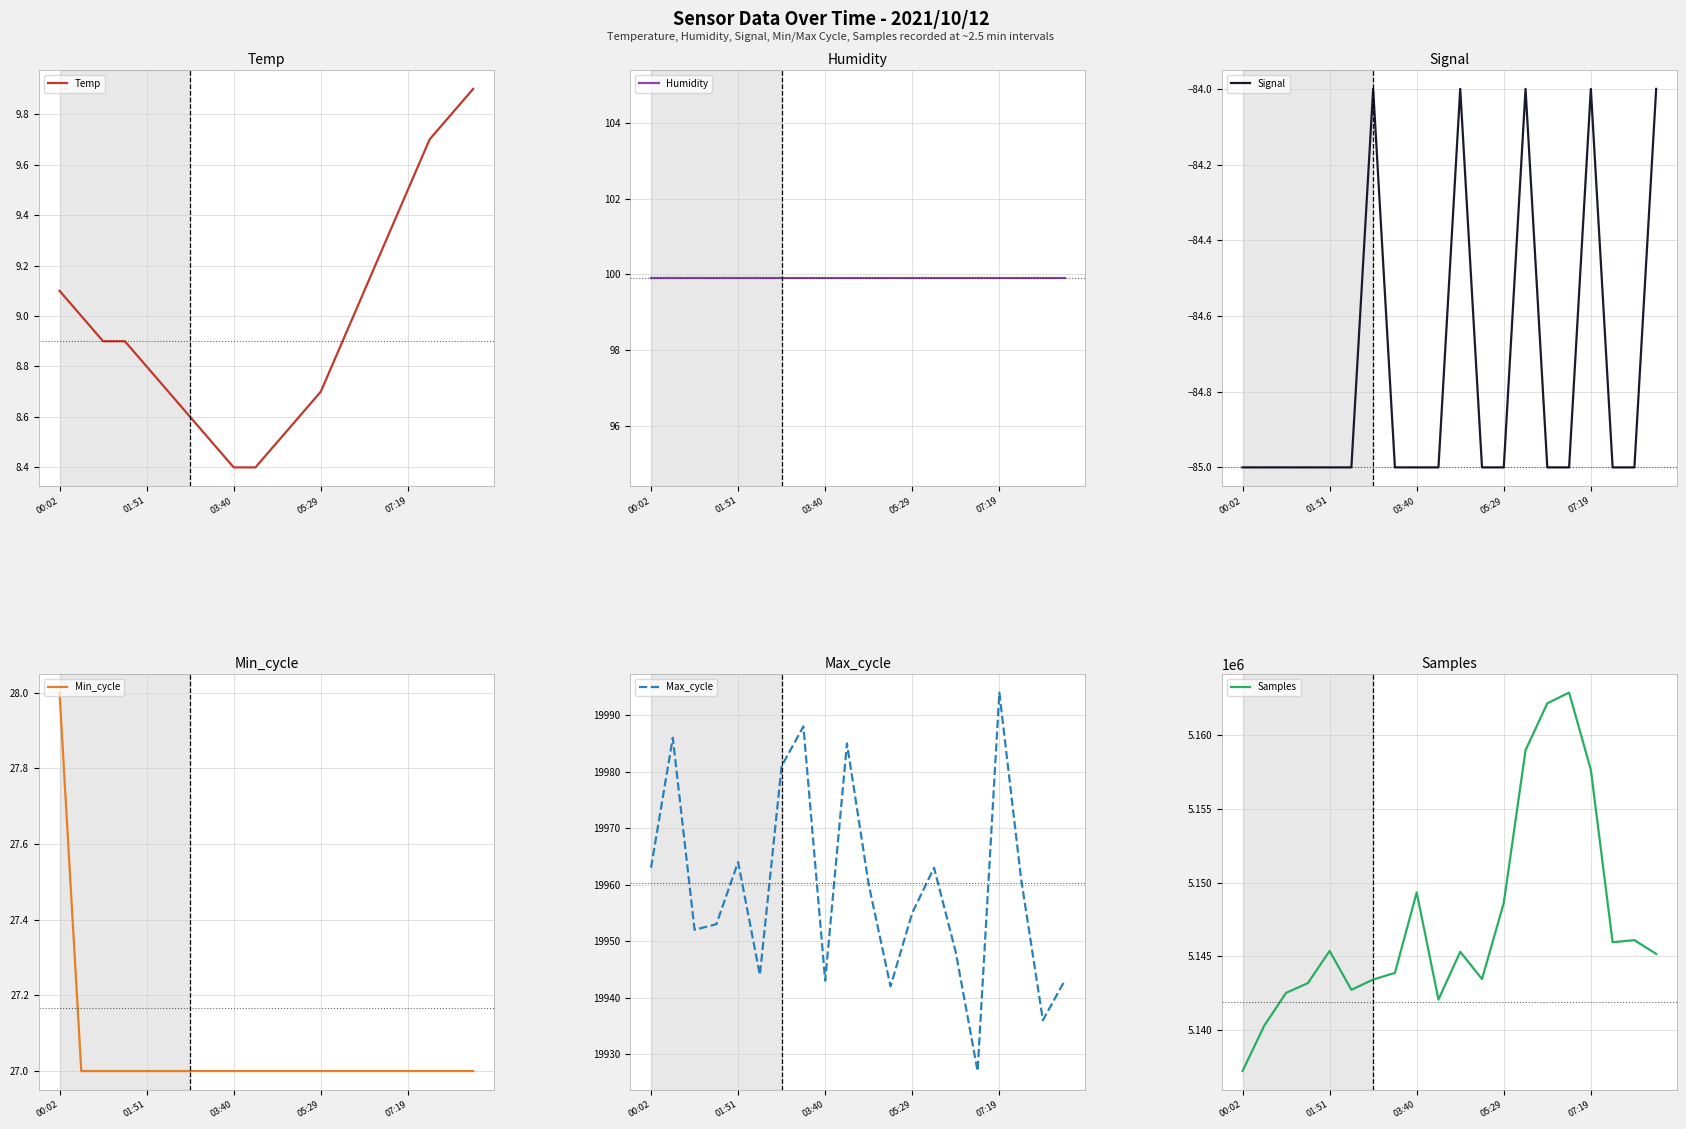

What is the lowest value of the Temp series?

8.4